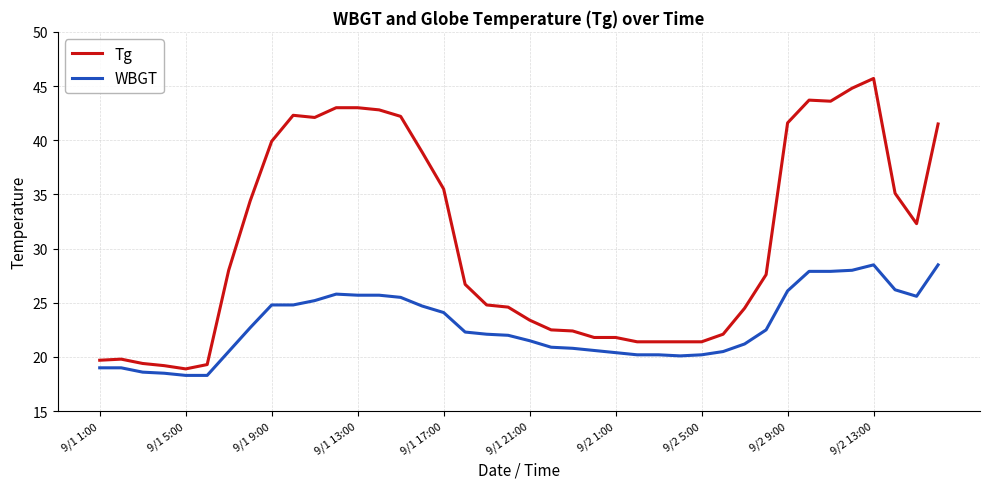

What is the maximum value shown in the chart?

45.7